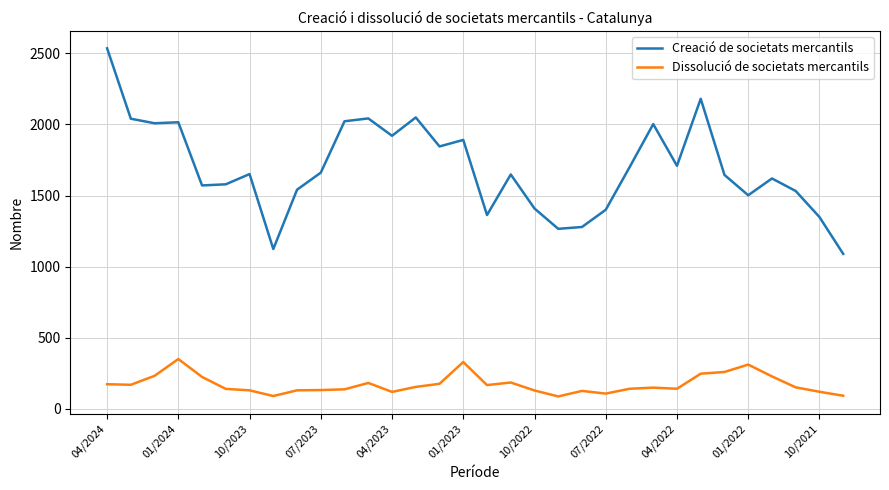

True or false: Dissolució de societats mercantils has more than 1 interior local peaks.

True